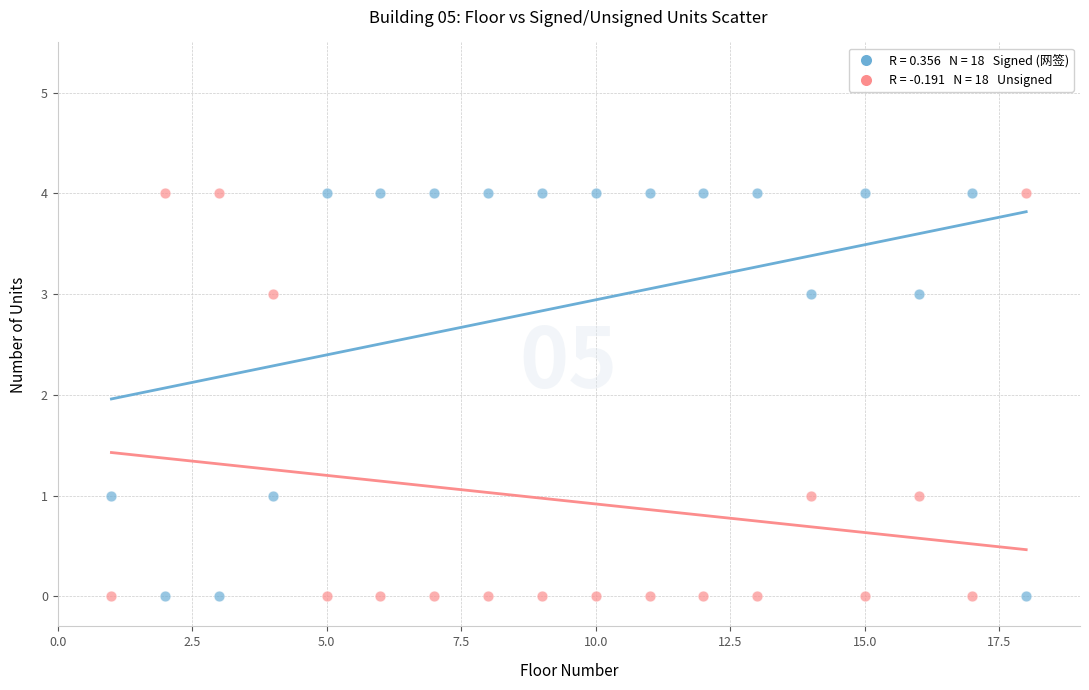

Across all data points, what is the range of X values (max minus min)?

17